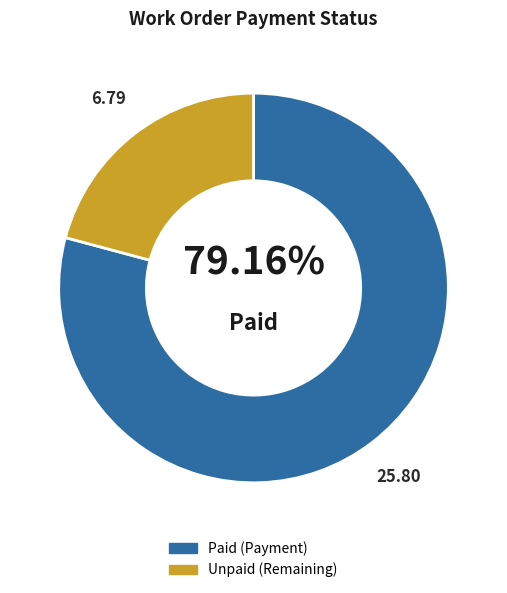

Does any single category account for the majority?

Yes